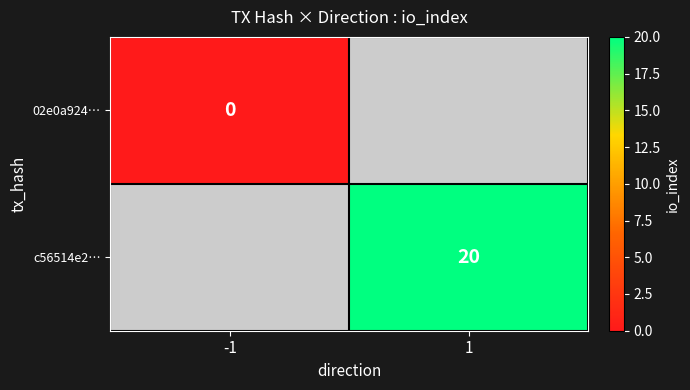

How many values in c56514e2… are above zero?

1